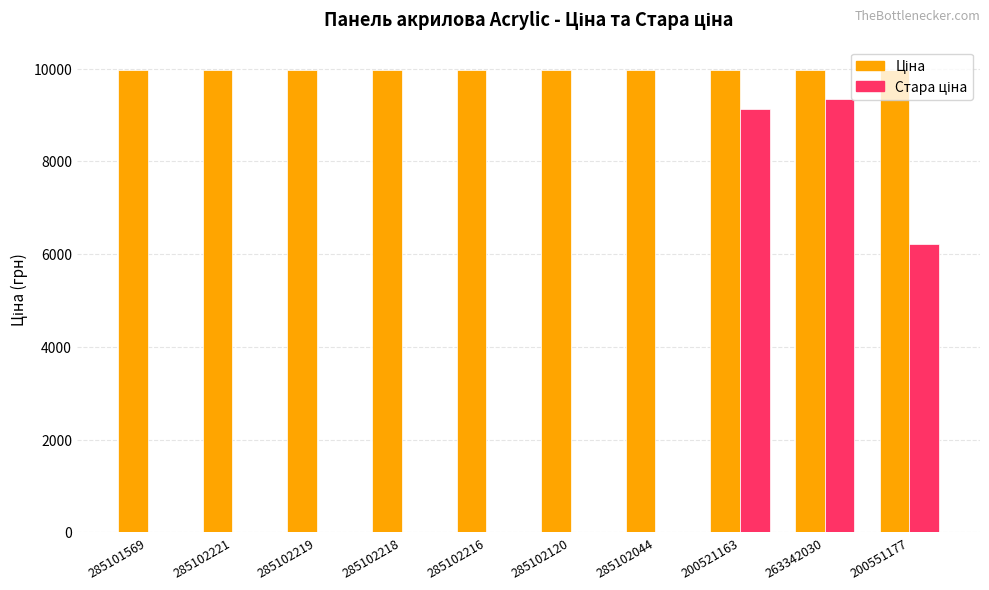

What is the total value across all series at 263342030?

19326.9